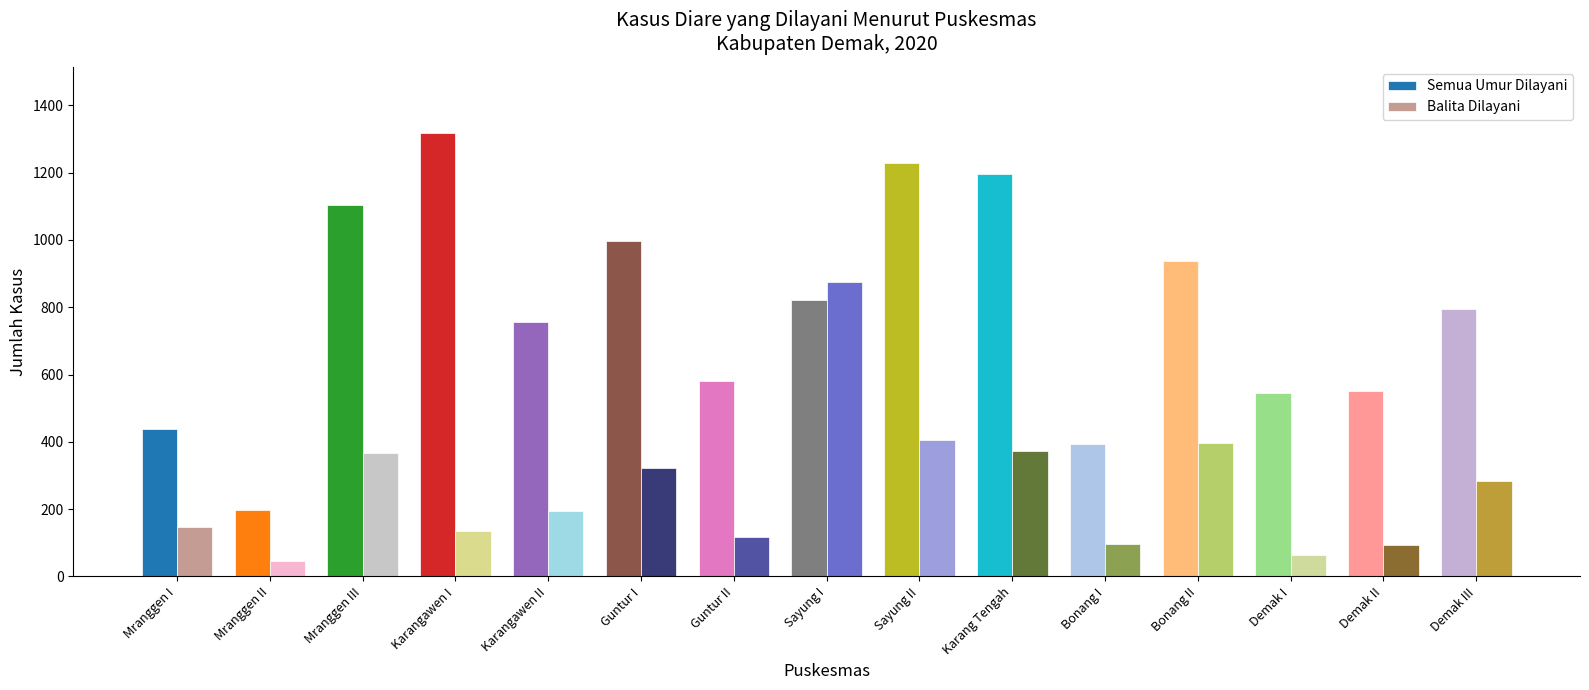

What is the minimum value for Semua Umur Dilayani?

197